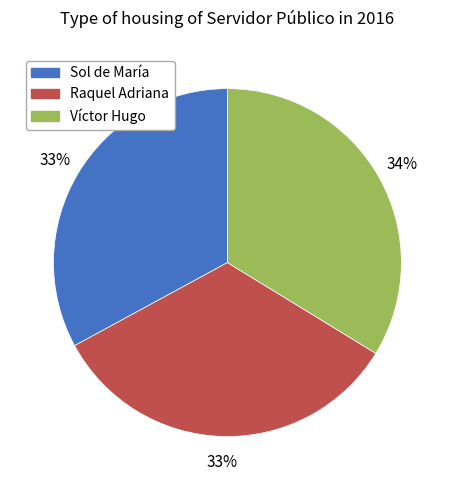

What percentage is the Sol de María slice, to the nearest percent?

33%